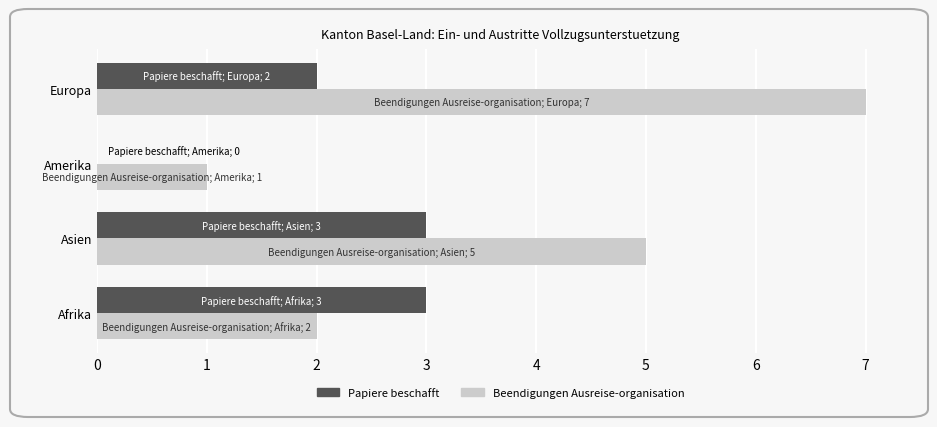

Which series has the largest total across all categories?

Beendigungen Ausreise-organisation